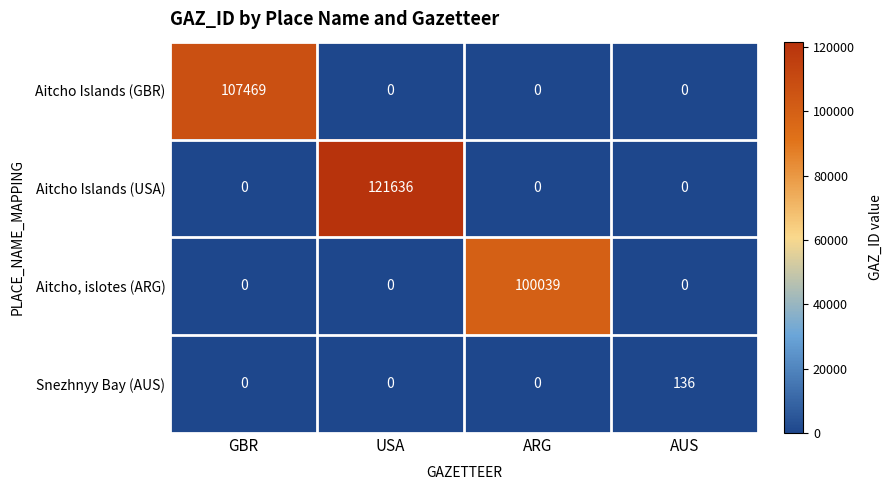

What is the difference between the maximum and minimum values in the Snezhnyy Bay (AUS) series?

136